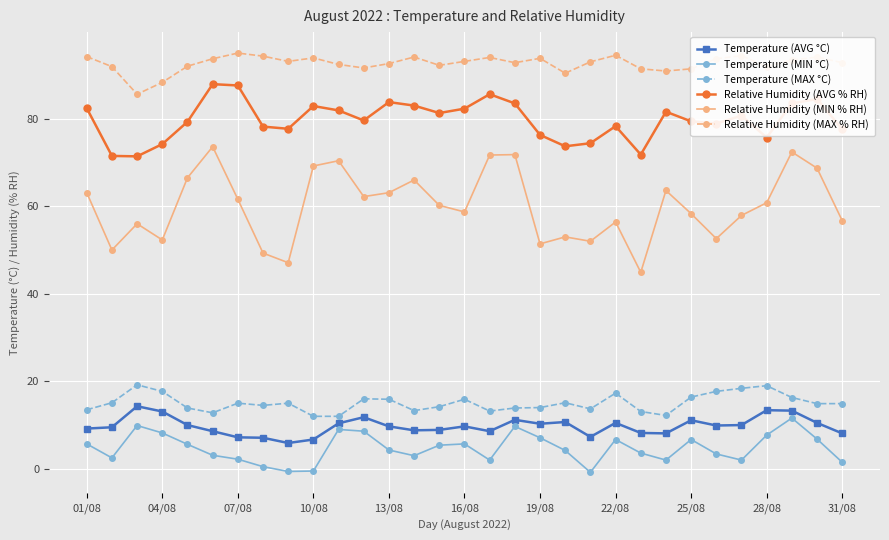

Which series has the widest spread of values?

Relative Humidity (MIN % RH)